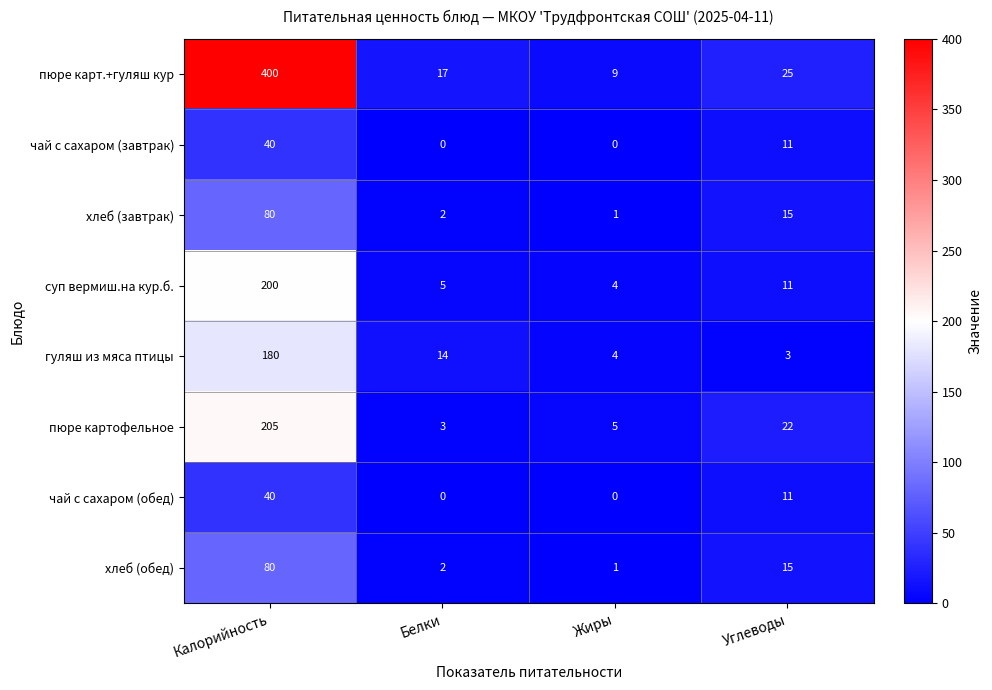

The пюре карт.+гуляш кур series shows 141 at Калорийность. True or false?

False